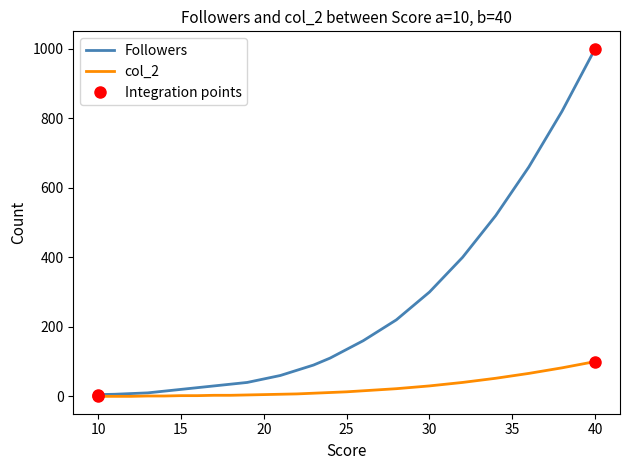

Where is col_2 nearest to the value 50?

34